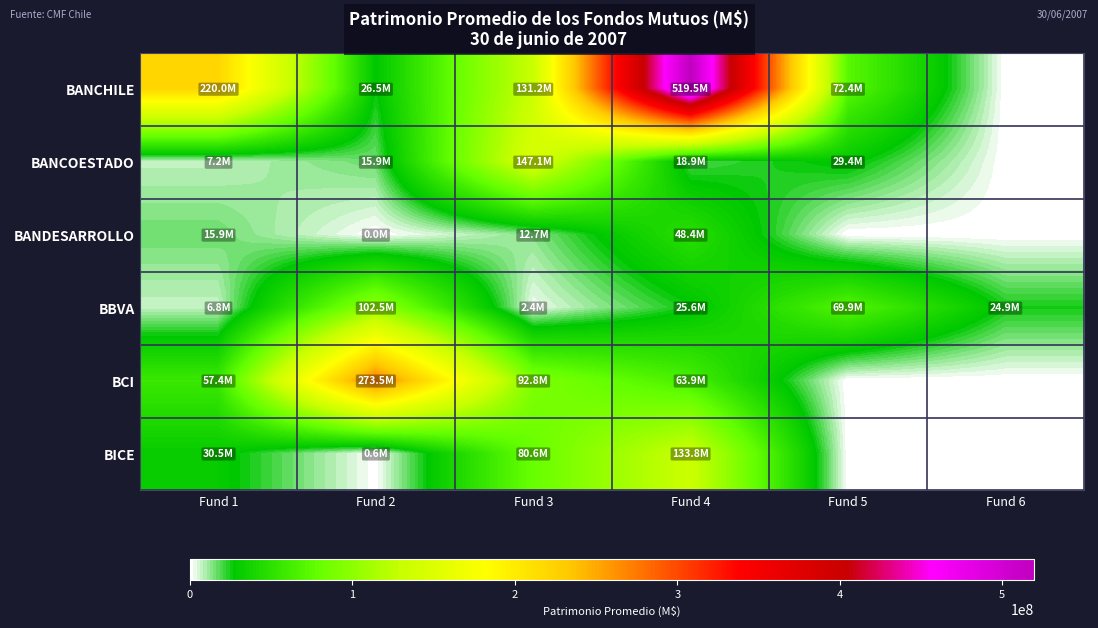

Which series changed the most between Fund 4 and Fund 6?

BANCHILE